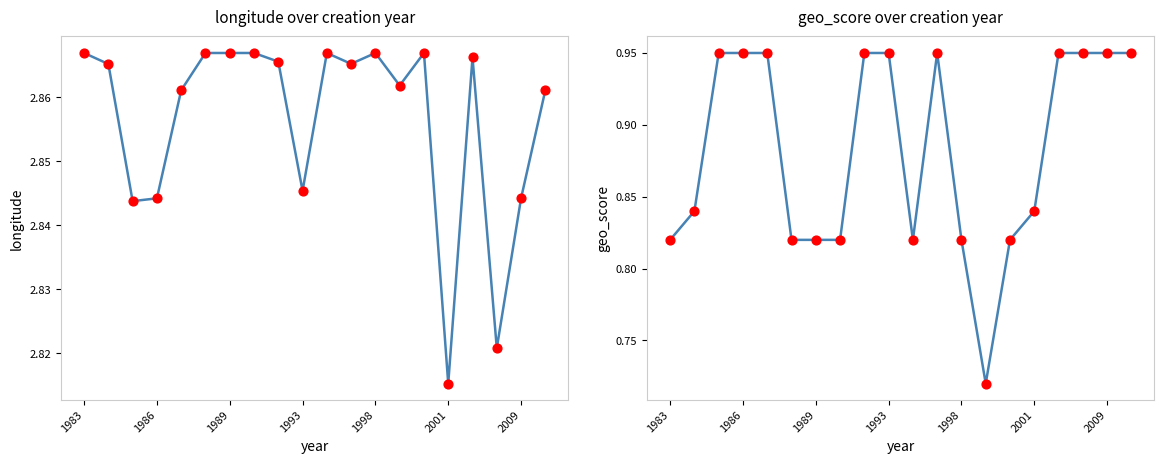

At which category is the sum across all series the highest?

16